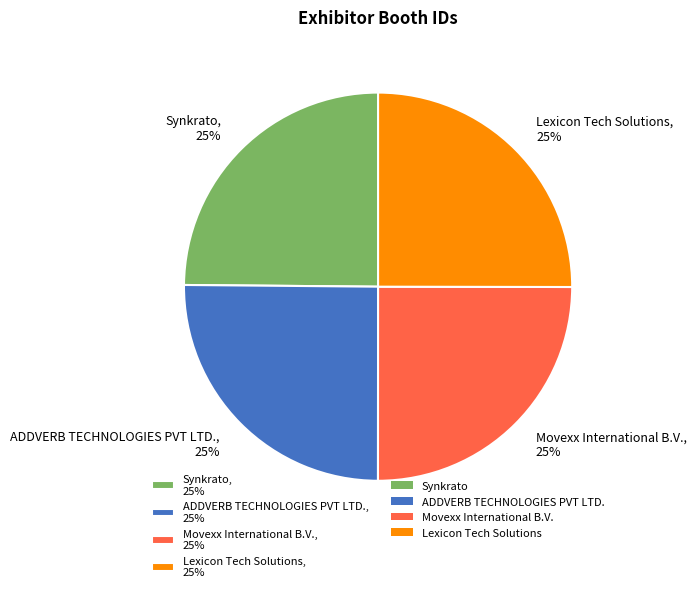

Is there any slice that represents more than half of the pie?

No